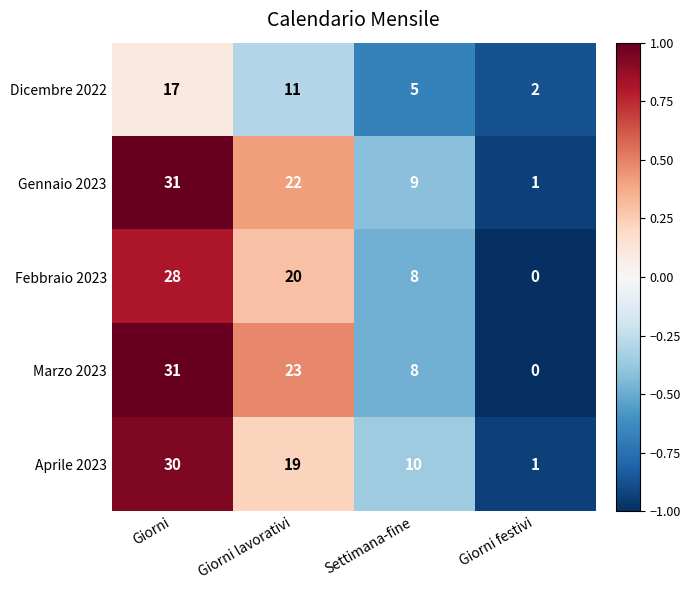

List the labels in order of Aprile 2023 value, smallest first.

Giorni festivi, Settimana-fine, Giorni lavorativi, Giorni